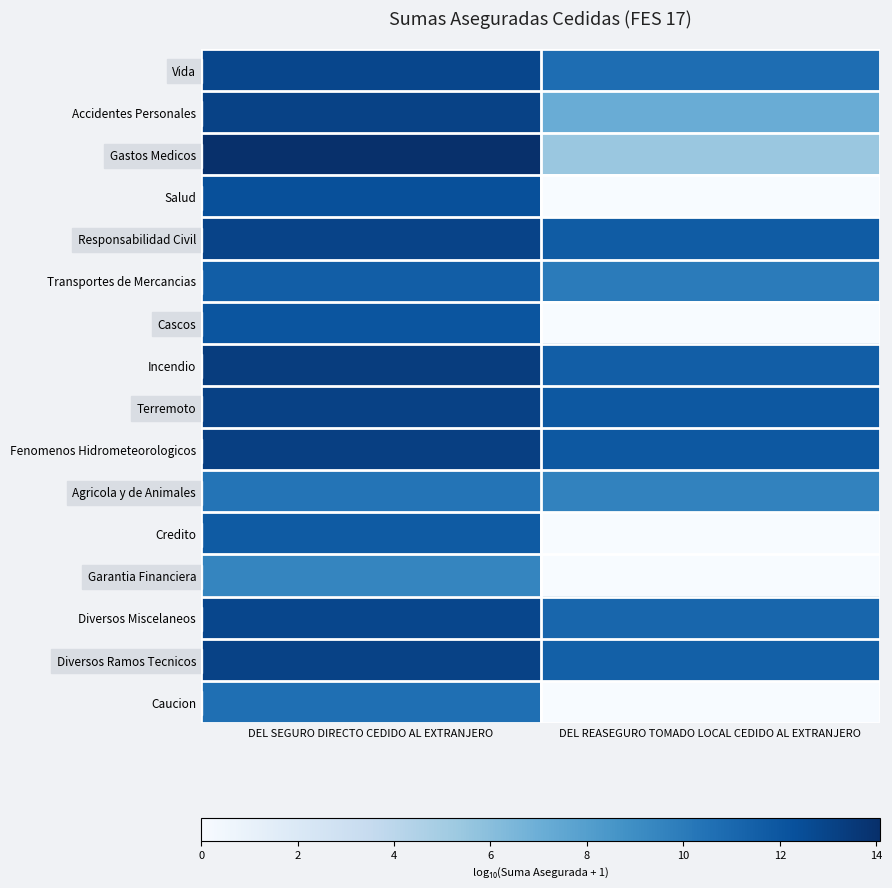

Reading left to right, transcribe all the data shown in this chart.

Vida: DEL SEGURO DIRECTO CEDIDO AL EXTRANJERO=12.8	DEL REASEGURO TOMADO LOCAL CEDIDO AL EXTRANJERO=10.8
Accidentes Personales: DEL SEGURO DIRECTO CEDIDO AL EXTRANJERO=13.0	DEL REASEGURO TOMADO LOCAL CEDIDO AL EXTRANJERO=7.1
Gastos Medicos: DEL SEGURO DIRECTO CEDIDO AL EXTRANJERO=14.1	DEL REASEGURO TOMADO LOCAL CEDIDO AL EXTRANJERO=5.4
Salud: DEL SEGURO DIRECTO CEDIDO AL EXTRANJERO=12.3	DEL REASEGURO TOMADO LOCAL CEDIDO AL EXTRANJERO=0.0
Responsabilidad Civil: DEL SEGURO DIRECTO CEDIDO AL EXTRANJERO=13.0	DEL REASEGURO TOMADO LOCAL CEDIDO AL EXTRANJERO=11.7
Transportes de Mercancias: DEL SEGURO DIRECTO CEDIDO AL EXTRANJERO=11.6	DEL REASEGURO TOMADO LOCAL CEDIDO AL EXTRANJERO=10.0
Cascos: DEL SEGURO DIRECTO CEDIDO AL EXTRANJERO=12.0	DEL REASEGURO TOMADO LOCAL CEDIDO AL EXTRANJERO=0.0
Incendio: DEL SEGURO DIRECTO CEDIDO AL EXTRANJERO=13.3	DEL REASEGURO TOMADO LOCAL CEDIDO AL EXTRANJERO=11.6
Terremoto: DEL SEGURO DIRECTO CEDIDO AL EXTRANJERO=13.1	DEL REASEGURO TOMADO LOCAL CEDIDO AL EXTRANJERO=11.9
Fenomenos Hidrometeorologicos: DEL SEGURO DIRECTO CEDIDO AL EXTRANJERO=13.2	DEL REASEGURO TOMADO LOCAL CEDIDO AL EXTRANJERO=11.9
Agricola y de Animales: DEL SEGURO DIRECTO CEDIDO AL EXTRANJERO=10.3	DEL REASEGURO TOMADO LOCAL CEDIDO AL EXTRANJERO=9.6
Credito: DEL SEGURO DIRECTO CEDIDO AL EXTRANJERO=11.8	DEL REASEGURO TOMADO LOCAL CEDIDO AL EXTRANJERO=0.0
Garantia Financiera: DEL SEGURO DIRECTO CEDIDO AL EXTRANJERO=9.4	DEL REASEGURO TOMADO LOCAL CEDIDO AL EXTRANJERO=0.0
Diversos Miscelaneos: DEL SEGURO DIRECTO CEDIDO AL EXTRANJERO=12.8	DEL REASEGURO TOMADO LOCAL CEDIDO AL EXTRANJERO=11.1
Diversos Ramos Tecnicos: DEL SEGURO DIRECTO CEDIDO AL EXTRANJERO=13.0	DEL REASEGURO TOMADO LOCAL CEDIDO AL EXTRANJERO=11.5
Caucion: DEL SEGURO DIRECTO CEDIDO AL EXTRANJERO=10.6	DEL REASEGURO TOMADO LOCAL CEDIDO AL EXTRANJERO=0.0